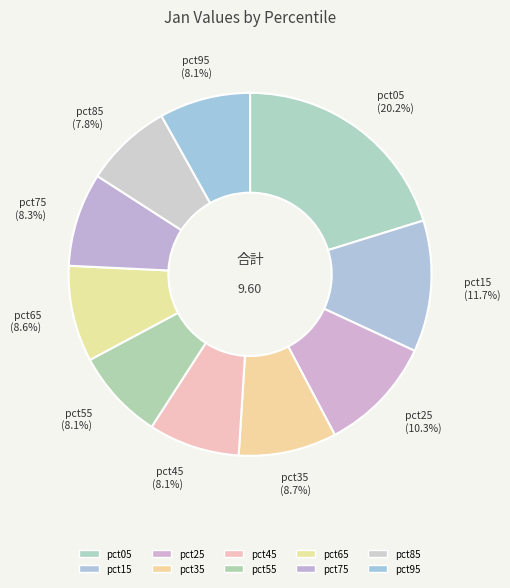

The pct55 slice represents 8% of the pie. True or false?

True